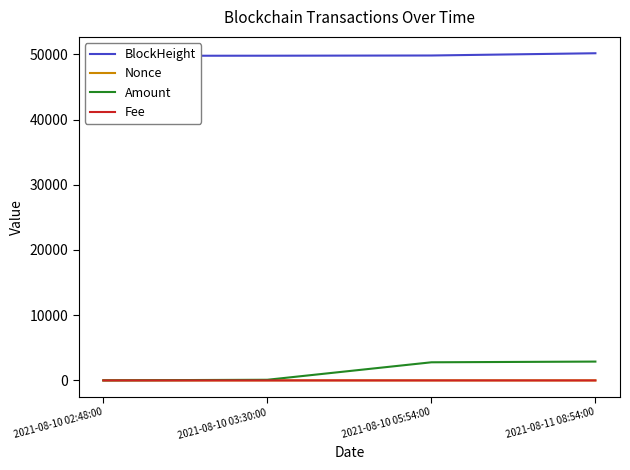

What is the total value across all series at 2021-08-11 08:54:00?

53054.0